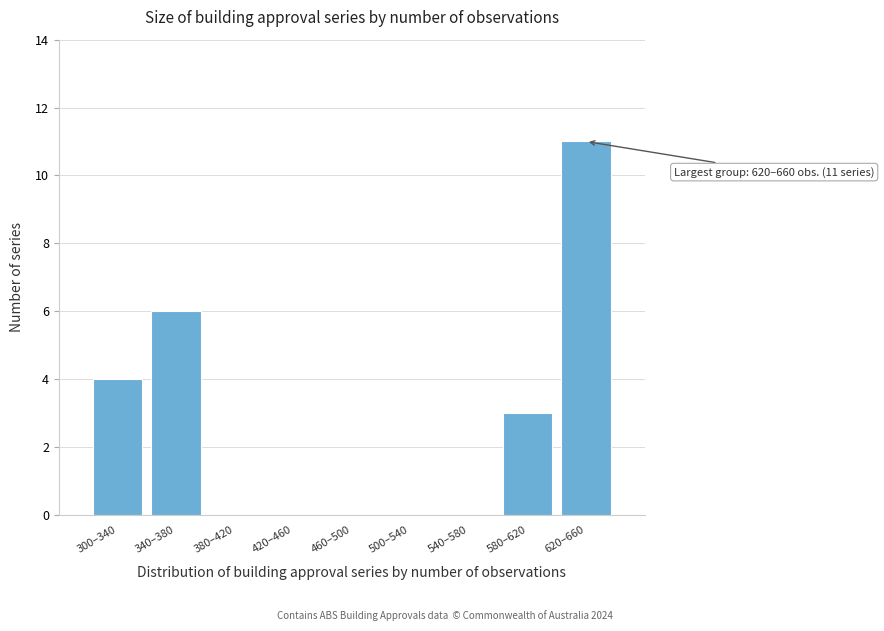

Reading left to right, transcribe all the data shown in this chart.

300–340=4	340–380=6	380–420=0	420–460=0	460–500=0	500–540=0	540–580=0	580–620=3	620–660=11